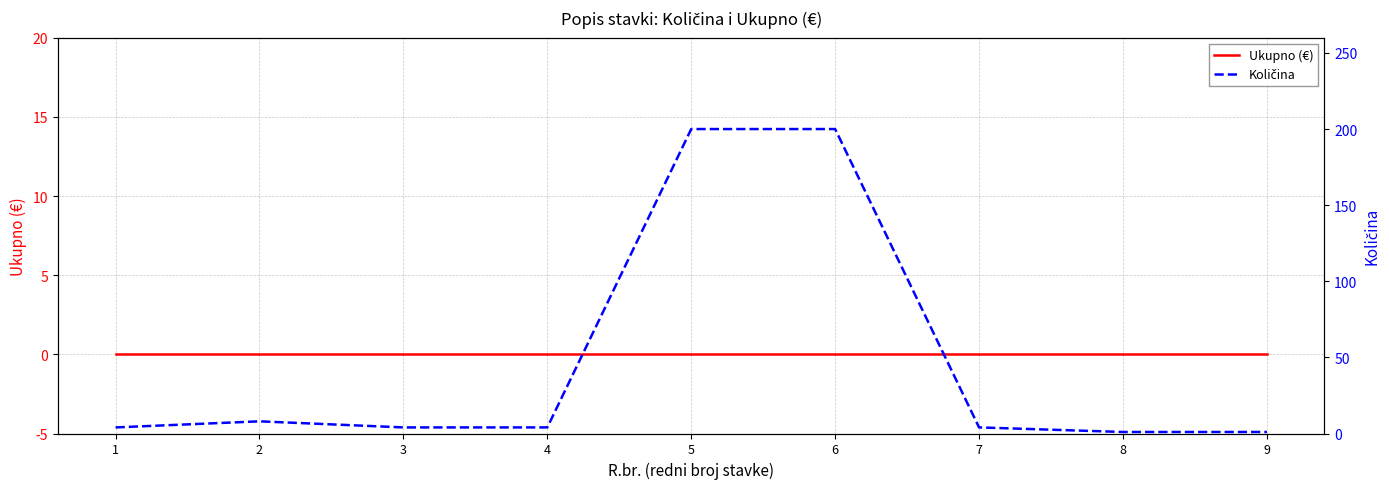

Which series has the largest range (max minus min)?

Količina